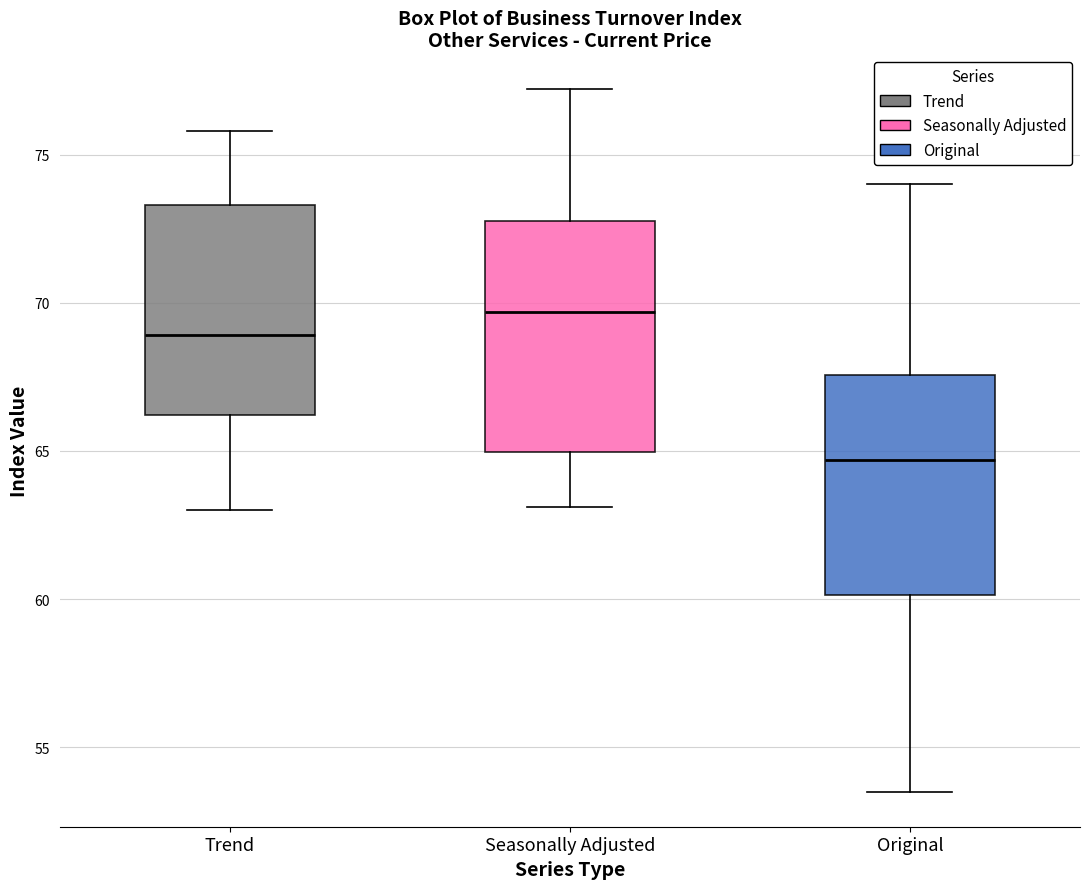

Reading left to right, transcribe this box plot: for each box, give where its median line is, the range the box spans, and where its two whiskers end, as read against the y-axis. The values are not printed on the chart, so give them approximately, as read against the axis.

Trend: median 69.0, box 66.0 to 73.5, whiskers 63.0 to 76.0
Seasonally Adjusted: median 69.5, box 65.0 to 73.0, whiskers 63.0 to 77.0
Original: median 64.5, box 60.0 to 67.5, whiskers 53.5 to 74.0